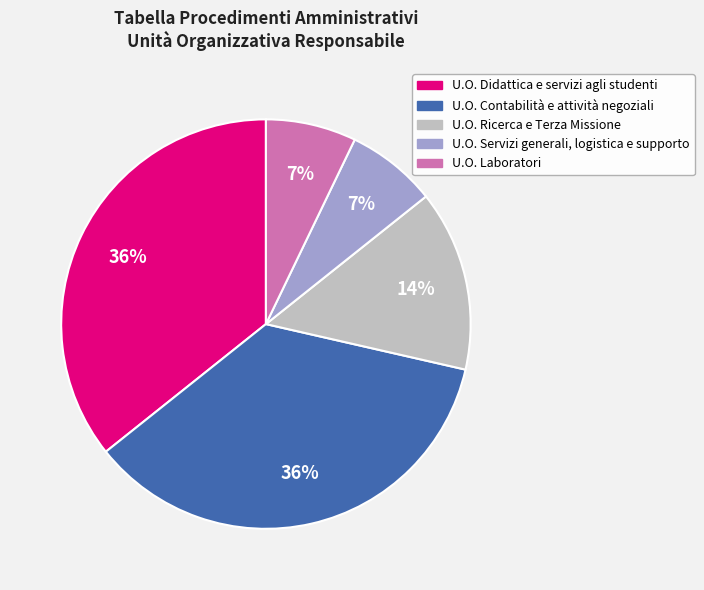

True or false: U.O. Laboratori accounts for 7% of the total.

True